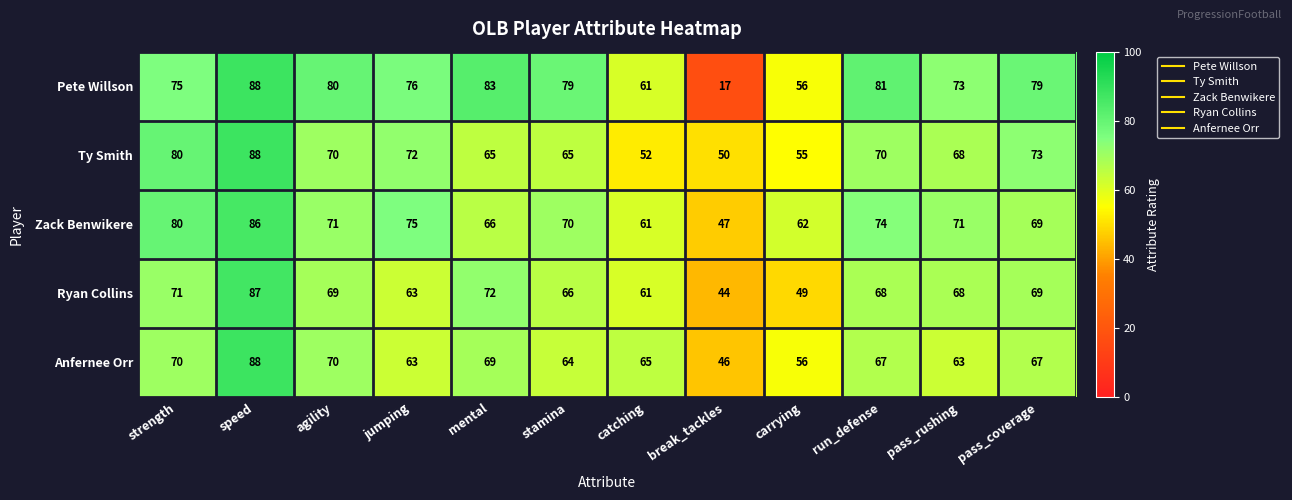

What is the greatest value displayed?

88